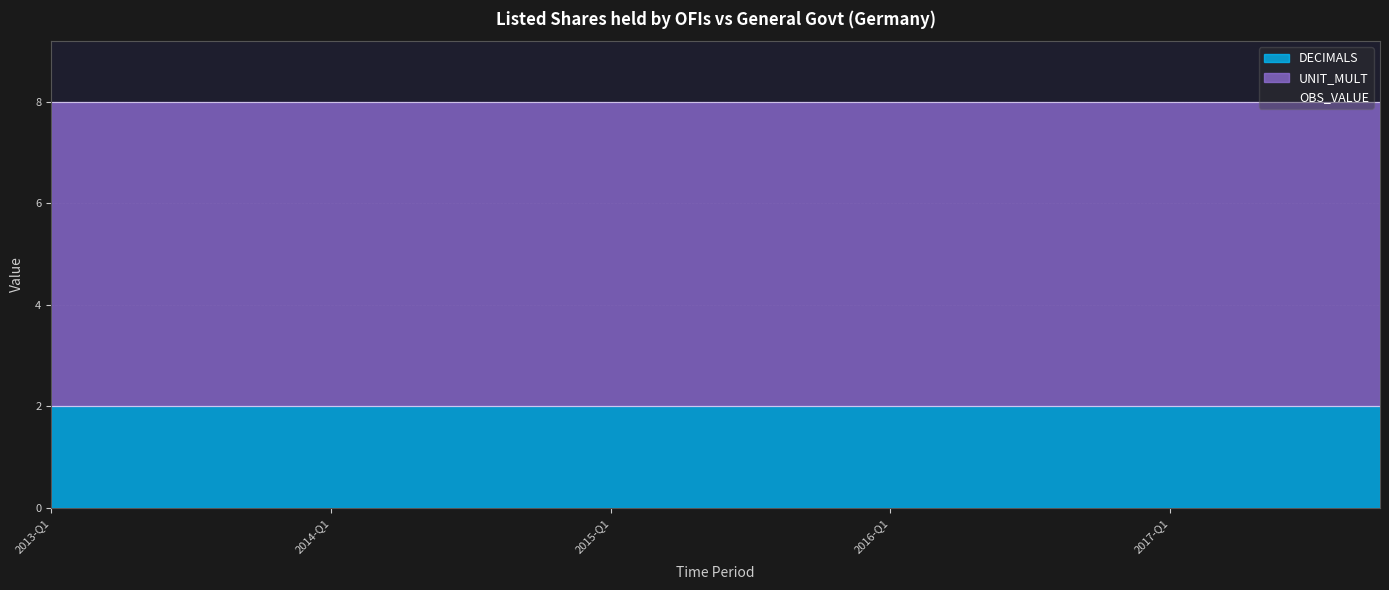

Is it true that UNIT_MULT equals 6 at 2013-Q1?

True